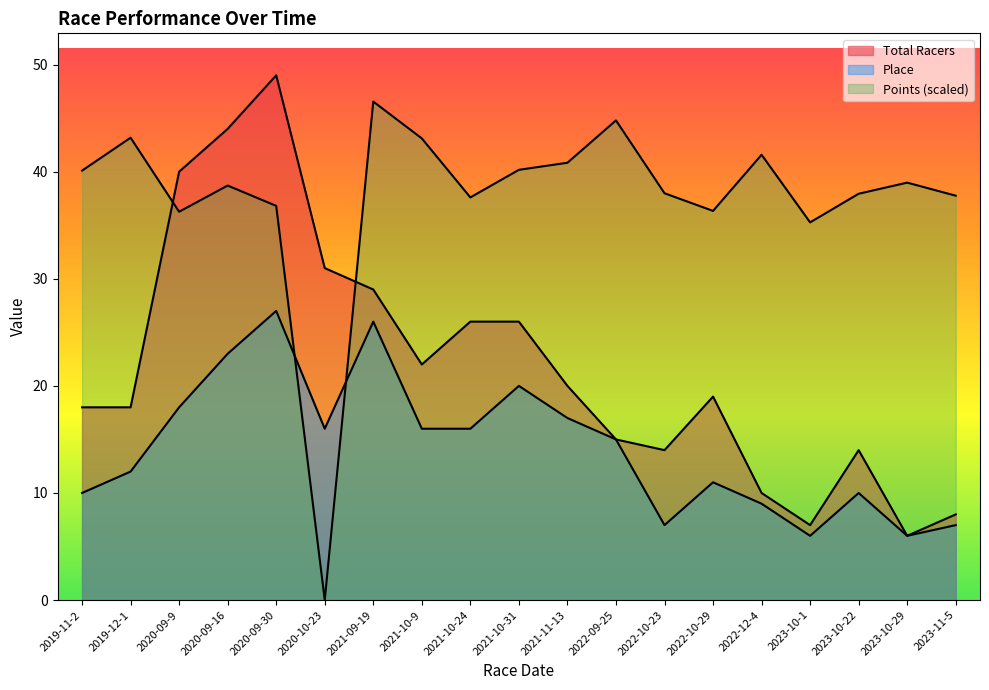

What is the total value across all series at 2021-10-24?

79.6